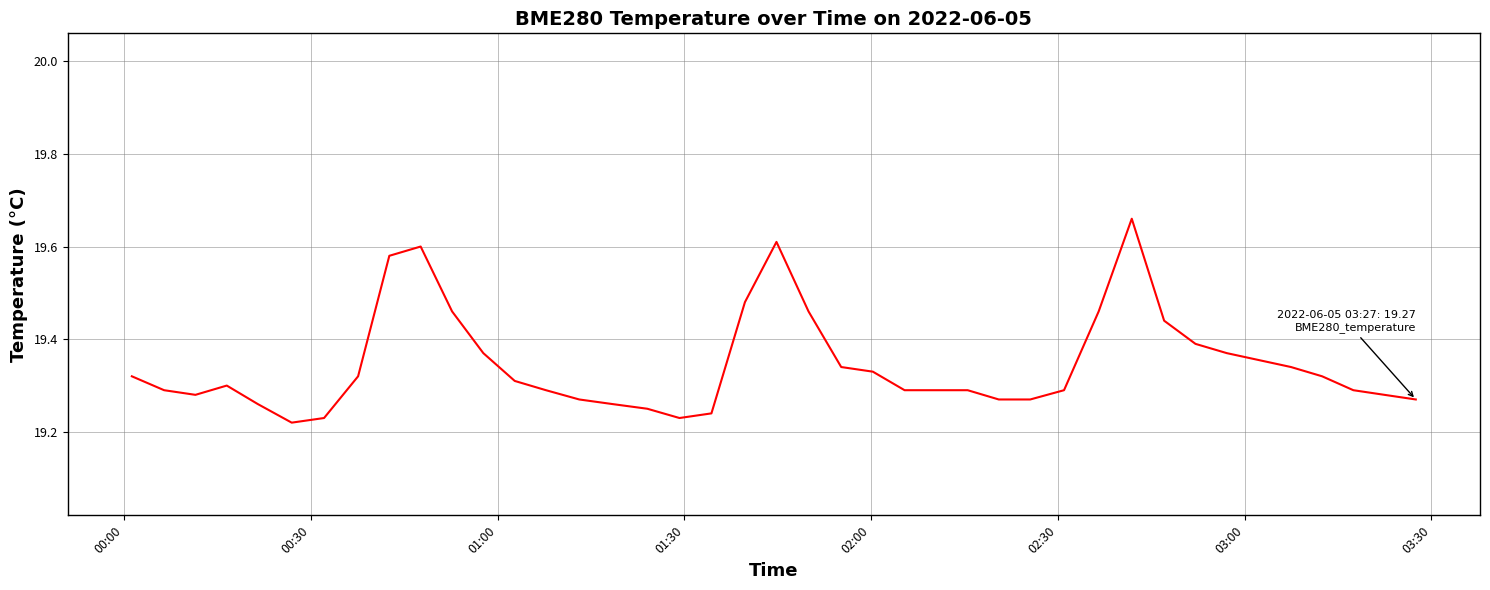

What is the difference between the maximum and minimum values?

0.4